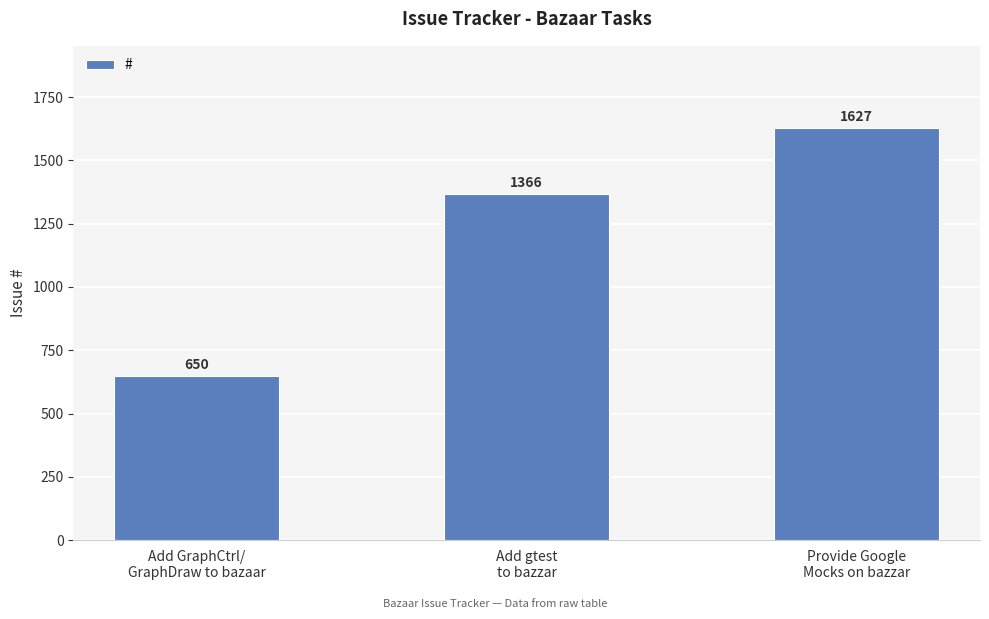

The chart shows a value of 650 at Add GraphCtrl/
GraphDraw to bazaar. True or false?

True